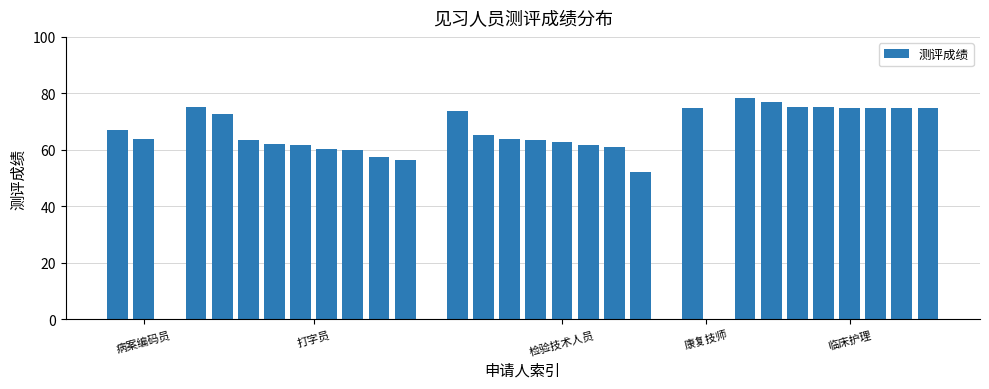

What is the sum of all values?

1882.3